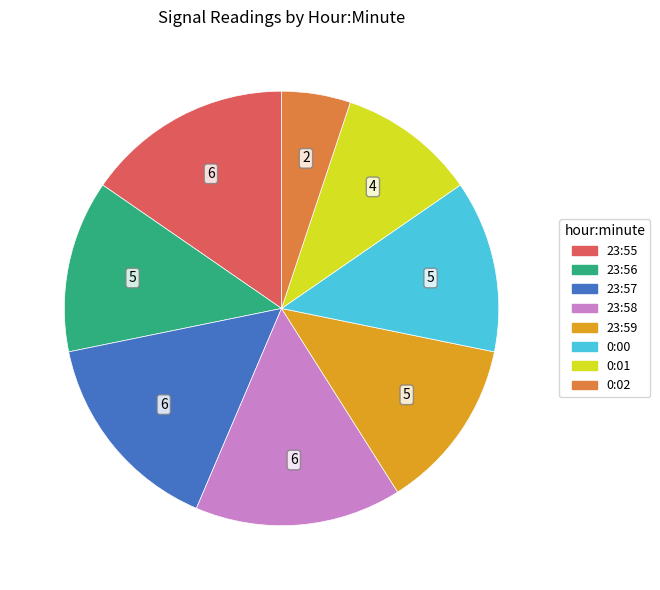

Count the number of slices in the pie.

8